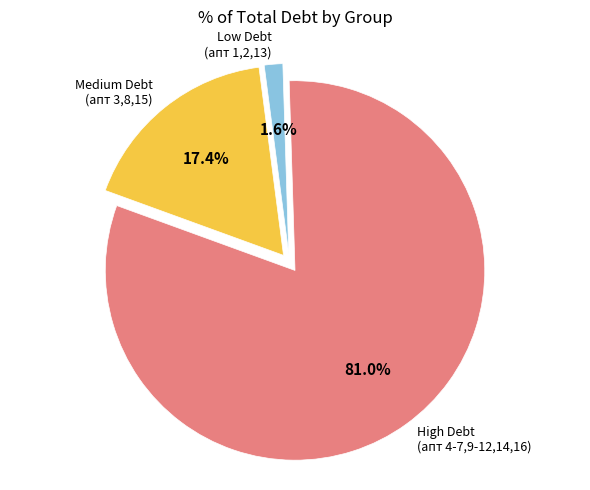

Is there any slice that represents more than half of the pie?

Yes